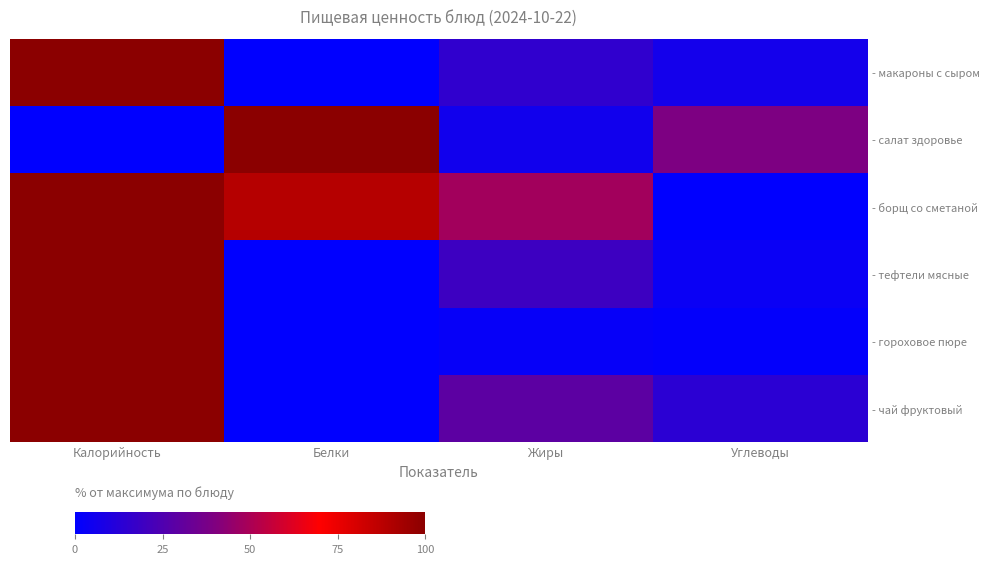

Rank the series at Калорийность from lowest to highest value.

- салат здоровье, - макароны с сыром, - борщ со сметаной, - тефтели мясные, - гороховое пюре, - чай фруктовый